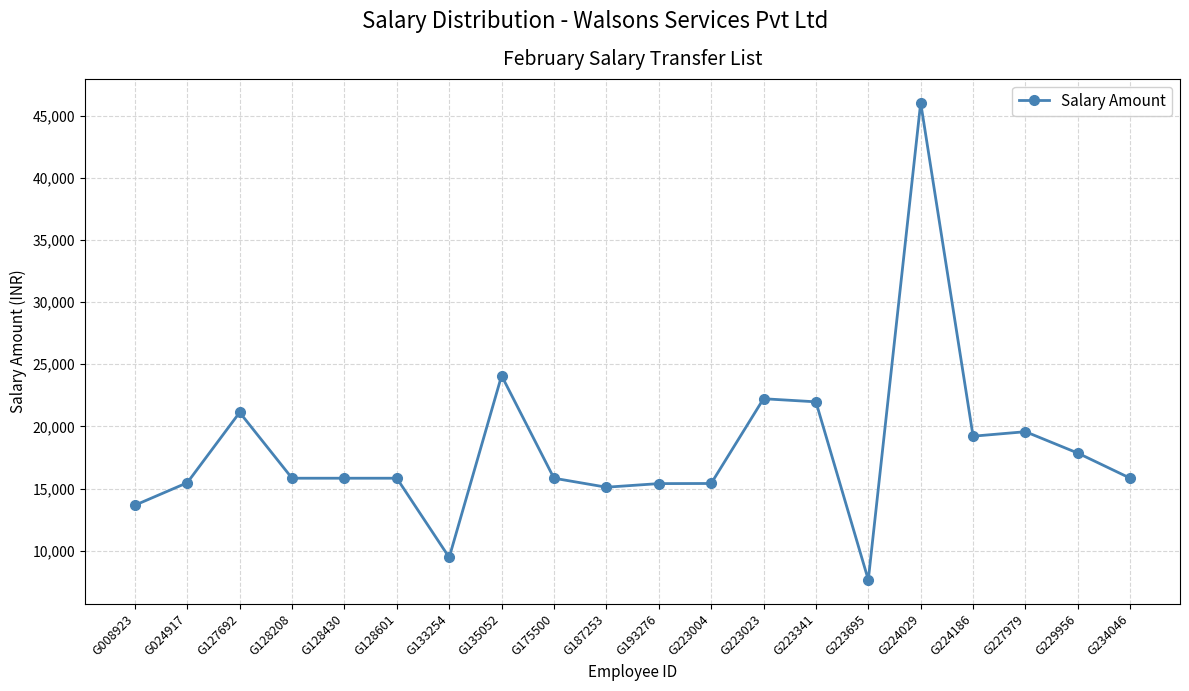

True or false: there are more than 1 points higher than both neighbors.

True